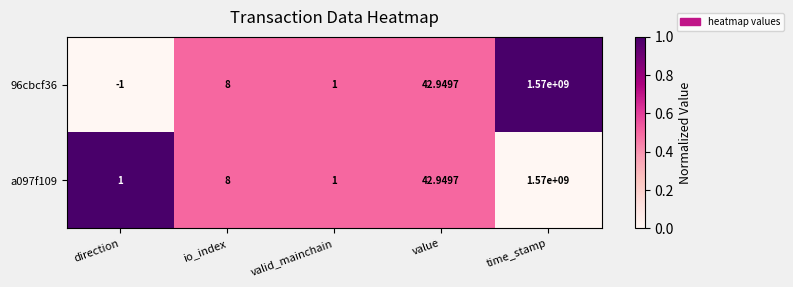

At which category is the sum across all series the highest?

time_stamp